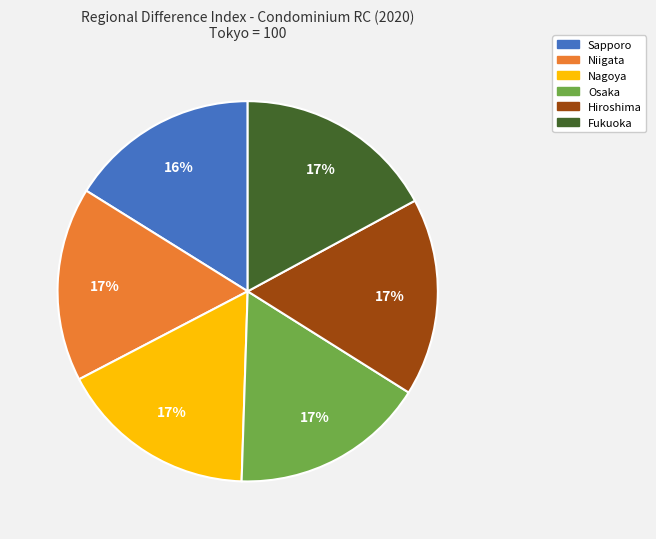

What percentage is the Hiroshima slice, to the nearest percent?

17%